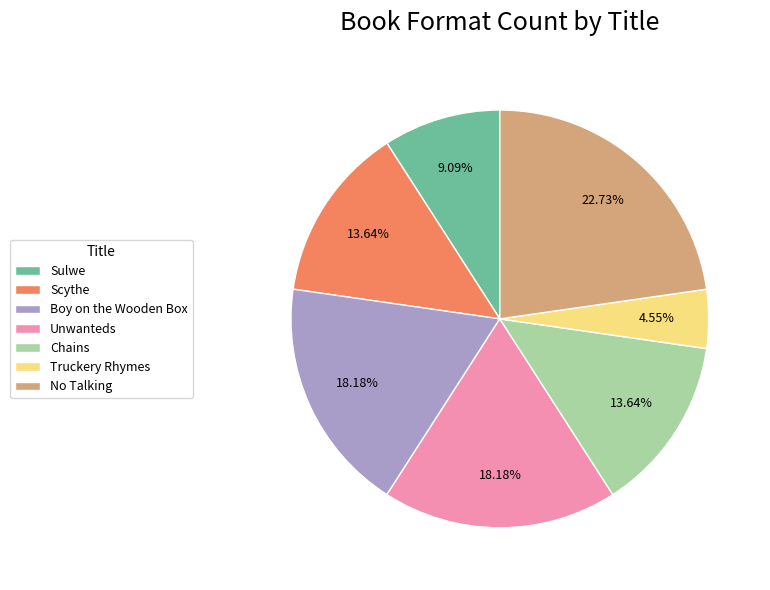

To the nearest percent, what is the difference between the largest and smallest slice percentages?

18%